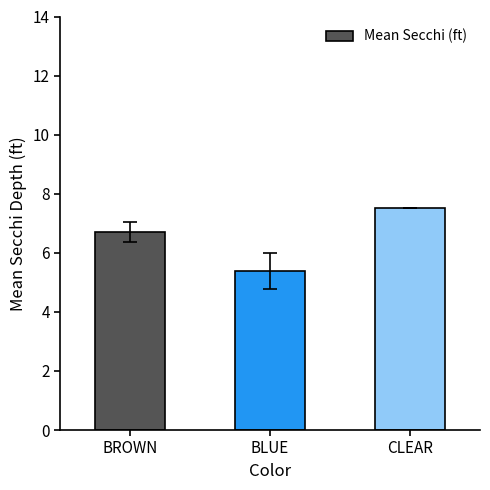

The chart shows a value of 13.2 at CLEAR. True or false?

False